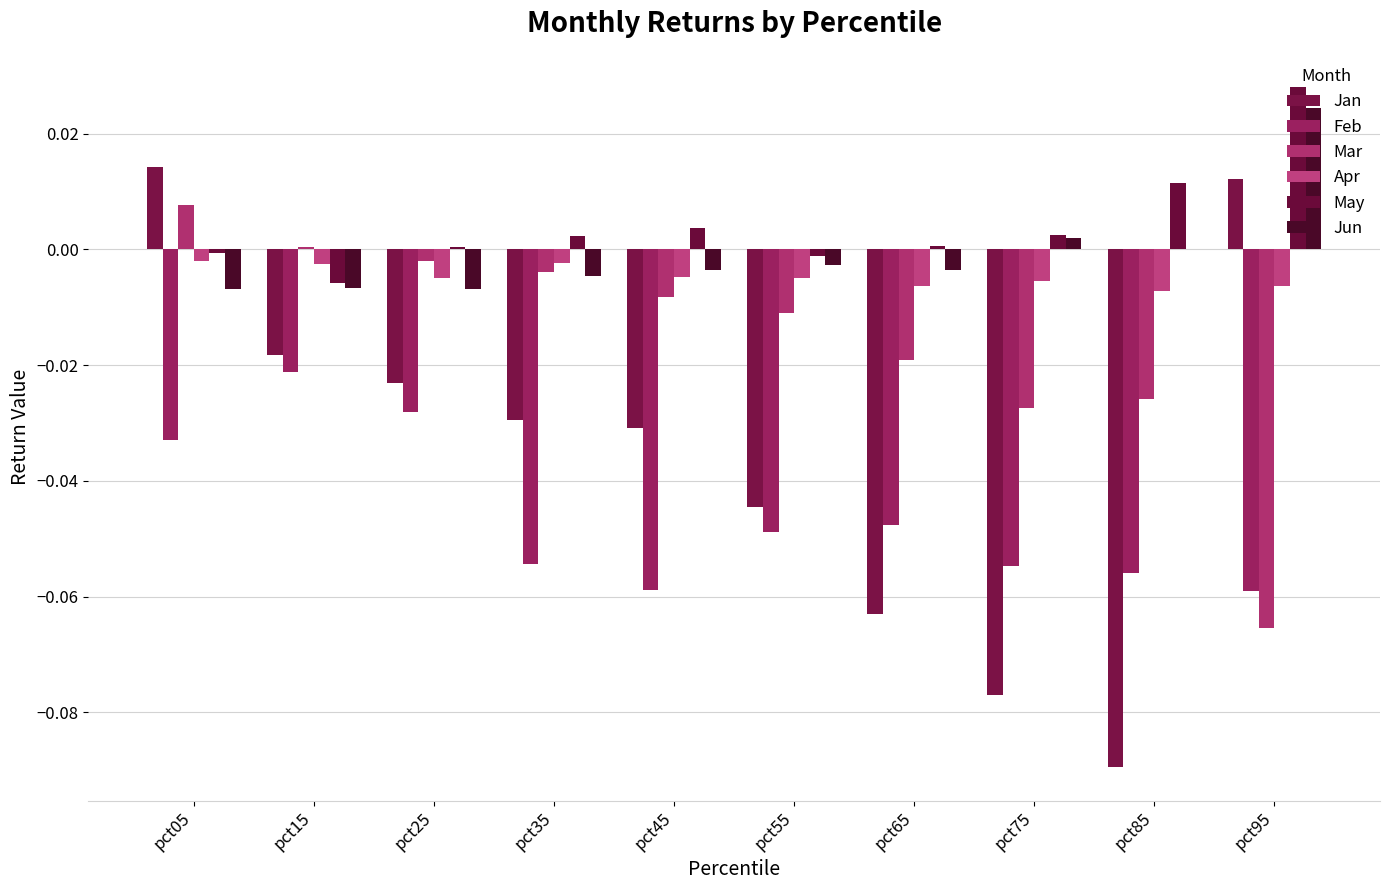

At which category is the sum across all series the highest?

pct05